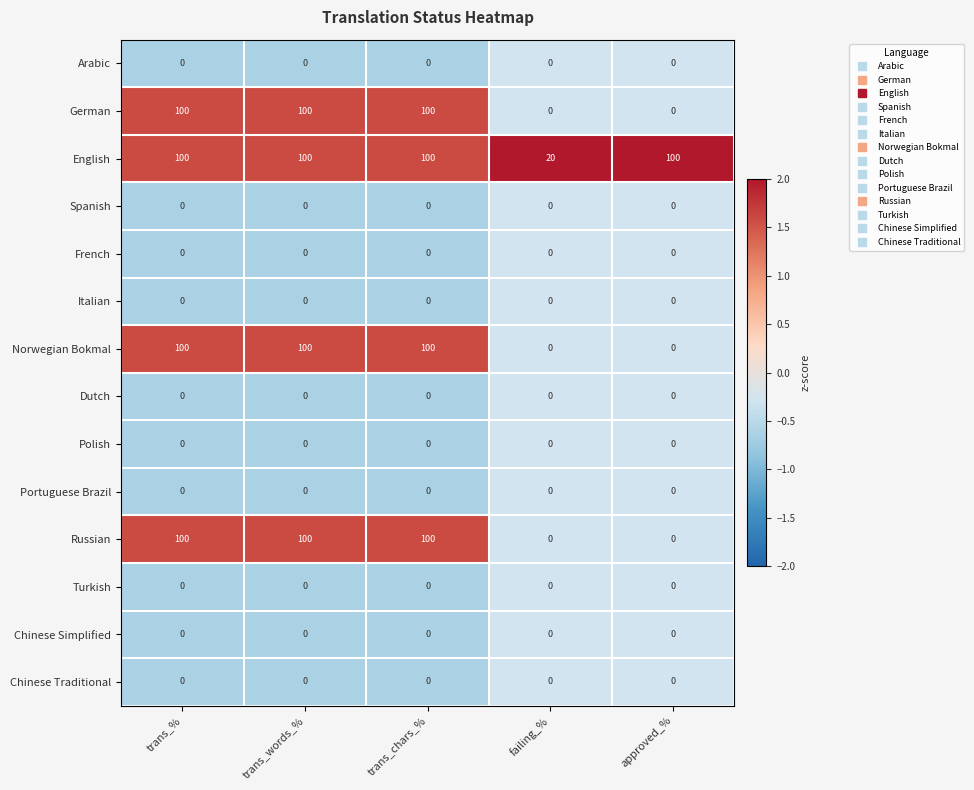

What is the average value of the Russian series?

60